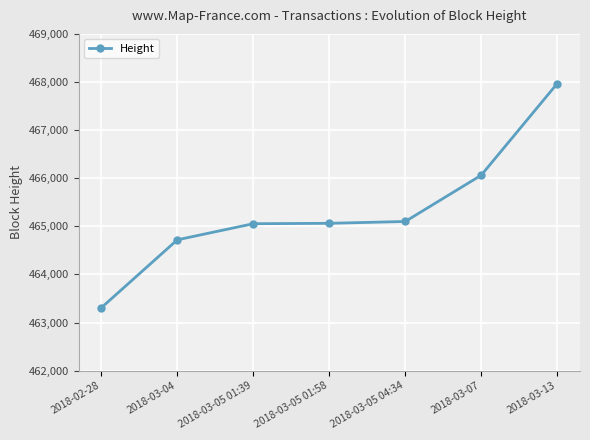

The value at 2018-03-05 01:58 is 465062. True or false?

True